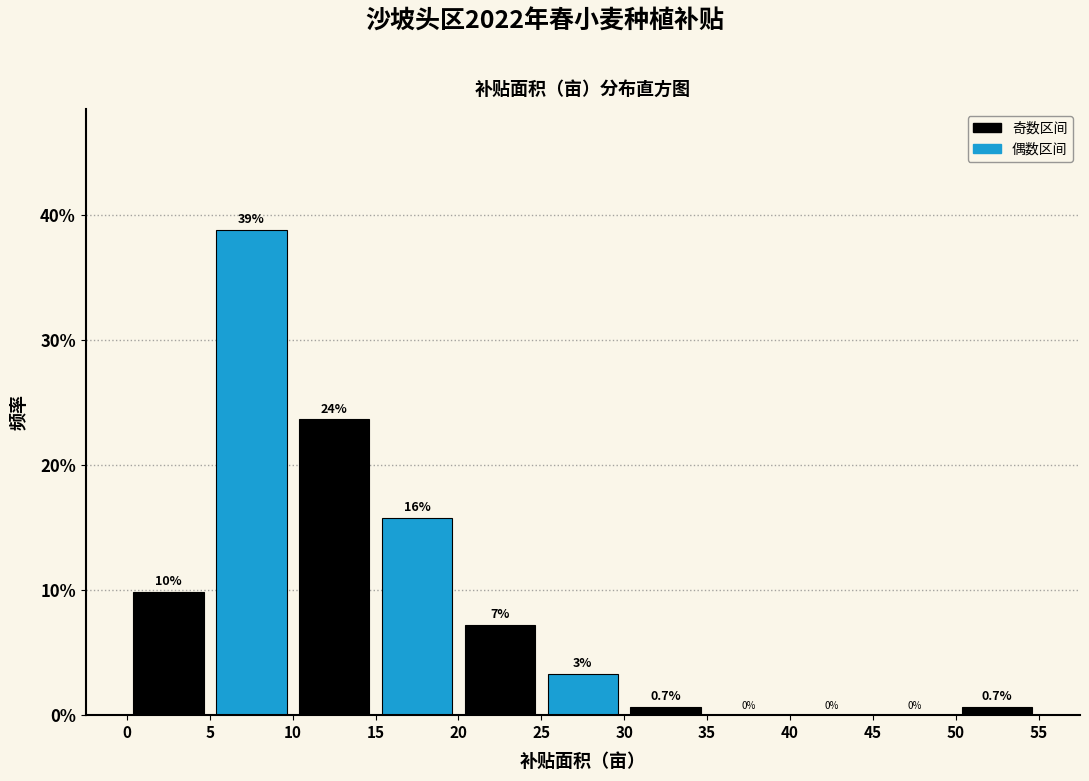

Over which range of the x-axis is the bar tallest?

5 to 10